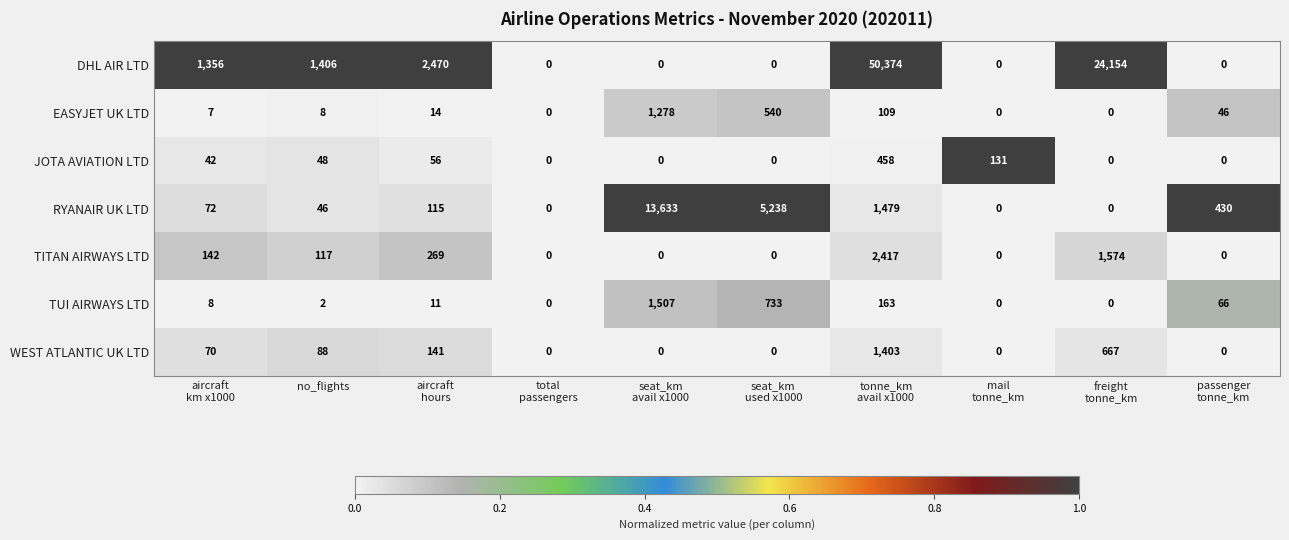

What is the average value of the DHL AIR LTD series?

7976